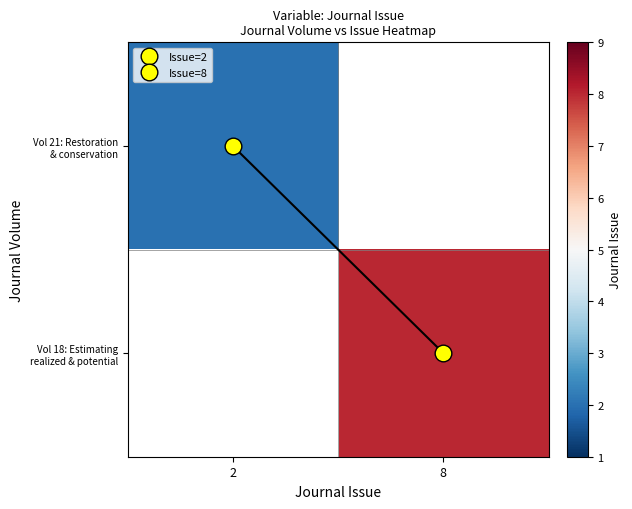

List the series in order of their overall mean, lowest first.

Vol 21: Restoration & conservation, Vol 18: Estimating realized & potential